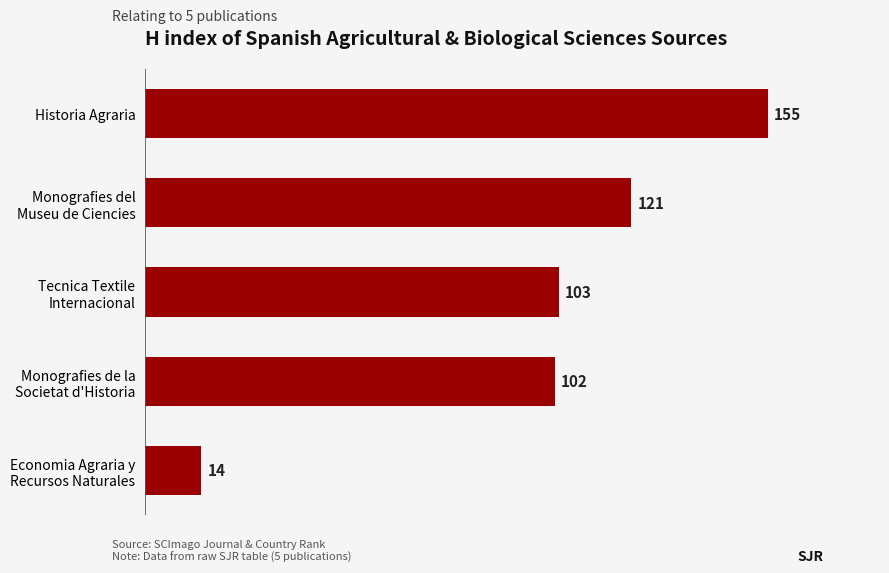

What is the average value?

99